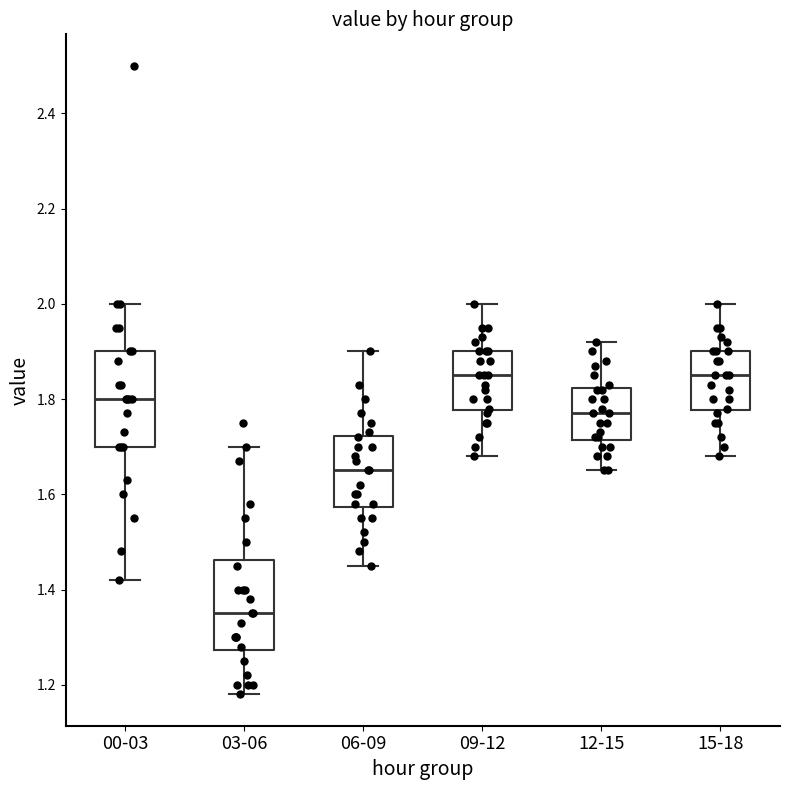

Reading left to right, transcribe this box plot: for each box, give where its median line is, the range the box spans, and where its two whiskers end, as read against the y-axis. The values are not printed on the chart, so give them approximately, as read against the axis.

00-03: median 1.80, box 1.70 to 1.90, whiskers 1.42 to 2.00
03-06: median 1.36, box 1.28 to 1.46, whiskers 1.18 to 1.70
06-09: median 1.66, box 1.58 to 1.72, whiskers 1.46 to 1.90
09-12: median 1.86, box 1.78 to 1.90, whiskers 1.68 to 2.00
12-15: median 1.78, box 1.72 to 1.82, whiskers 1.66 to 1.92
15-18: median 1.86, box 1.78 to 1.90, whiskers 1.68 to 2.00